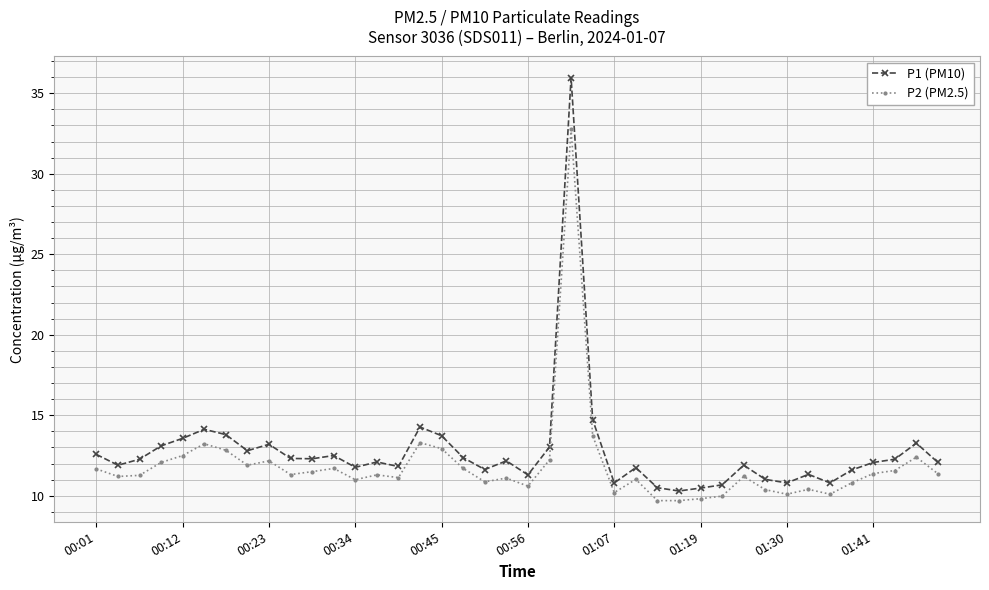

Which series has the largest total across all categories?

P1 (PM10)